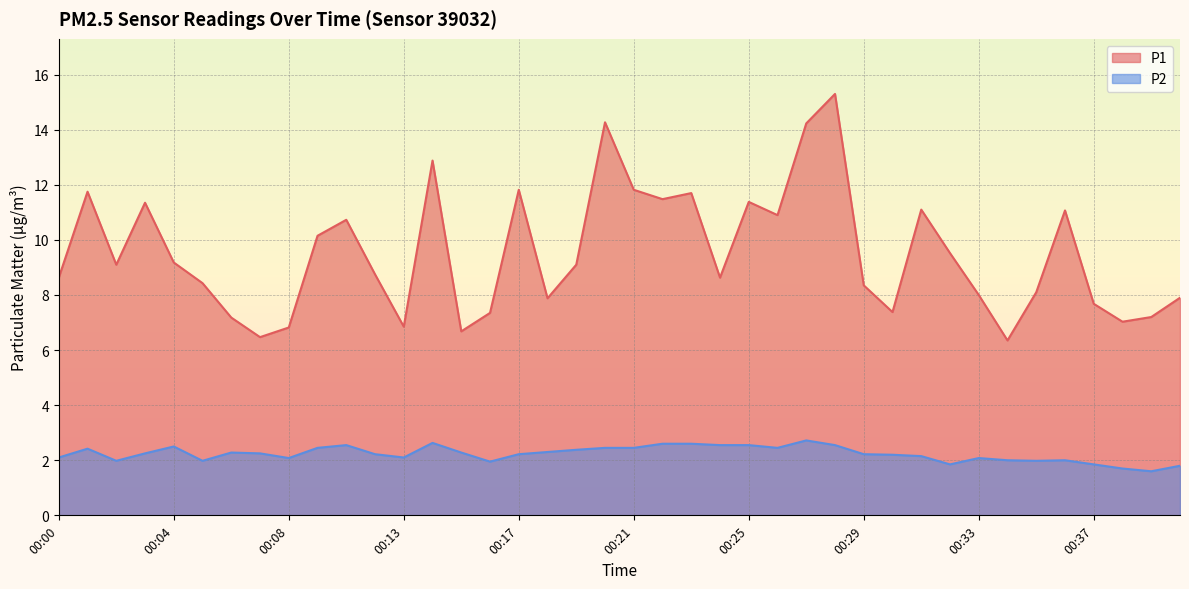

Reading right to left, what are all the values shown in this chart?

P1: 7.9	7.2	7.0	7.7	11.1	8.1	6.3	8.0	9.5	11.1	7.4	8.3	15.3	14.2	10.9	11.4	8.6	11.7	11.5	11.8	14.3	9.1	7.9	11.8	7.3	6.7	12.9	6.8	8.8	10.7	10.2	6.8	6.5	7.2	8.4	9.2	11.3	9.1	11.8	8.6
P2: 1.8	1.6	1.7	1.9	2.0	2.0	2.0	2.1	1.9	2.1	2.2	2.2	2.5	2.7	2.5	2.5	2.5	2.6	2.6	2.5	2.5	2.4	2.3	2.2	1.9	2.3	2.6	2.1	2.2	2.5	2.5	2.1	2.2	2.3	2.0	2.5	2.2	2.0	2.4	2.1